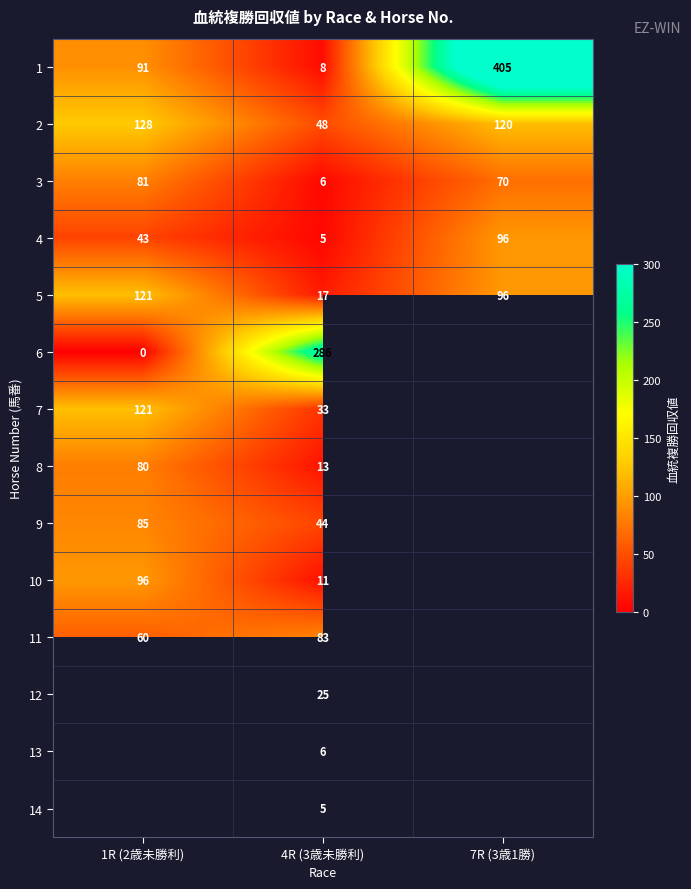

Between 1R (2歳未勝利) and 7R (3歳1勝), which is larger?

7R (3歳1勝)